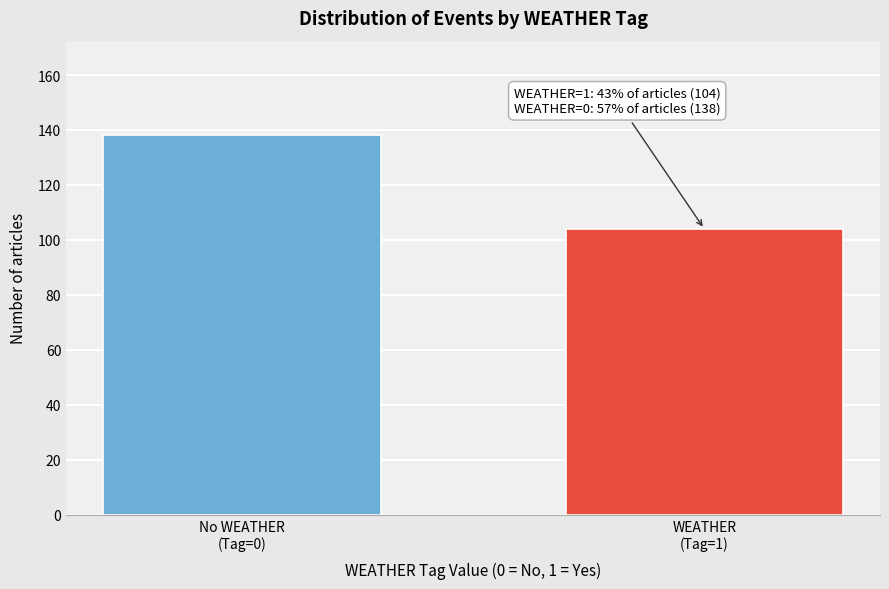

Reading right to left, list all the values displayed in this chart.

104	138